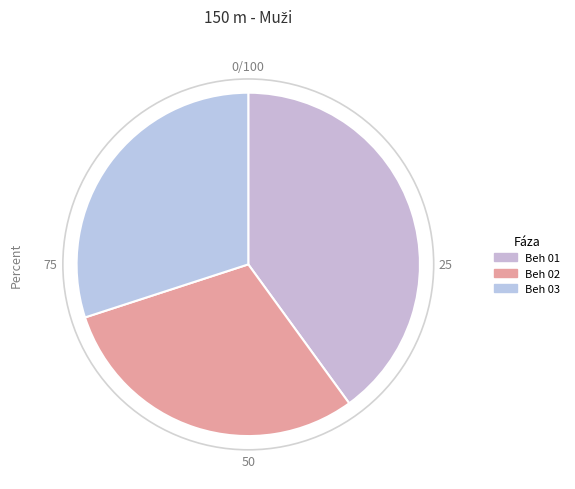

The Beh 02 slice represents 20% of the pie. True or false?

False